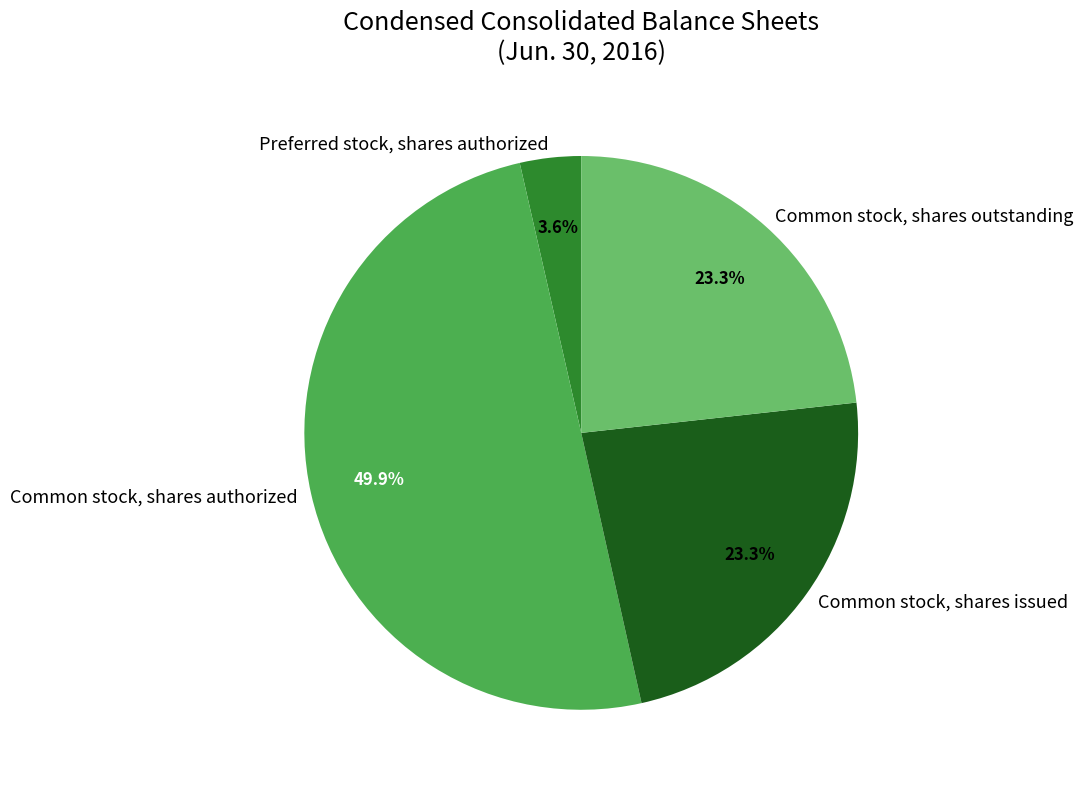

True or false: Common stock, shares outstanding accounts for 23% of the total.

True